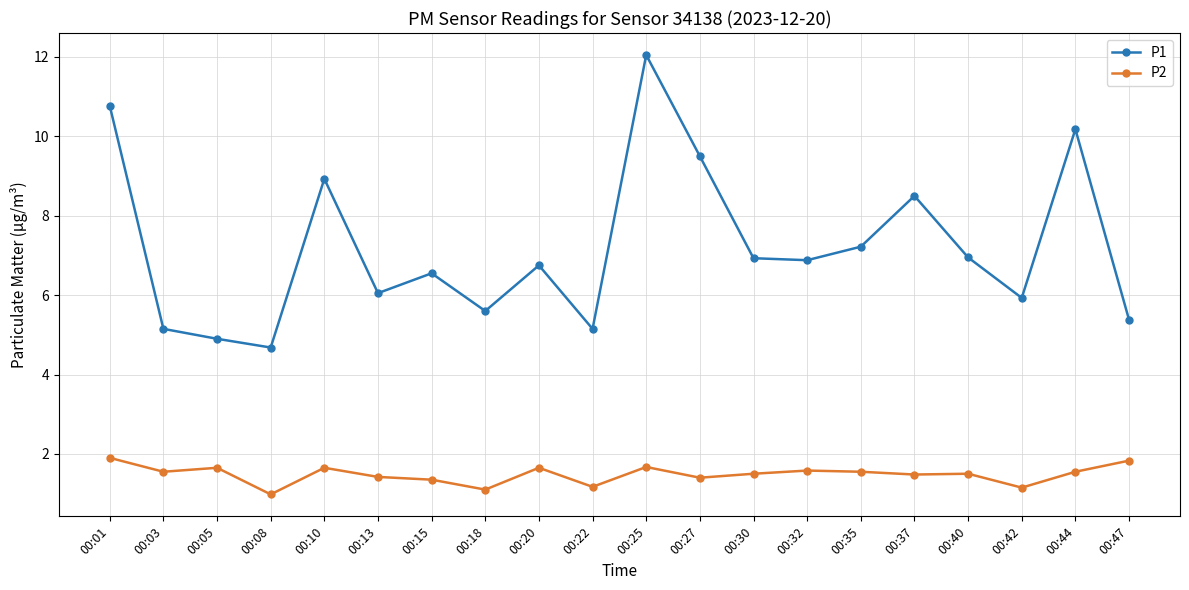

Which label corresponds to the largest value in the chart?

00:25